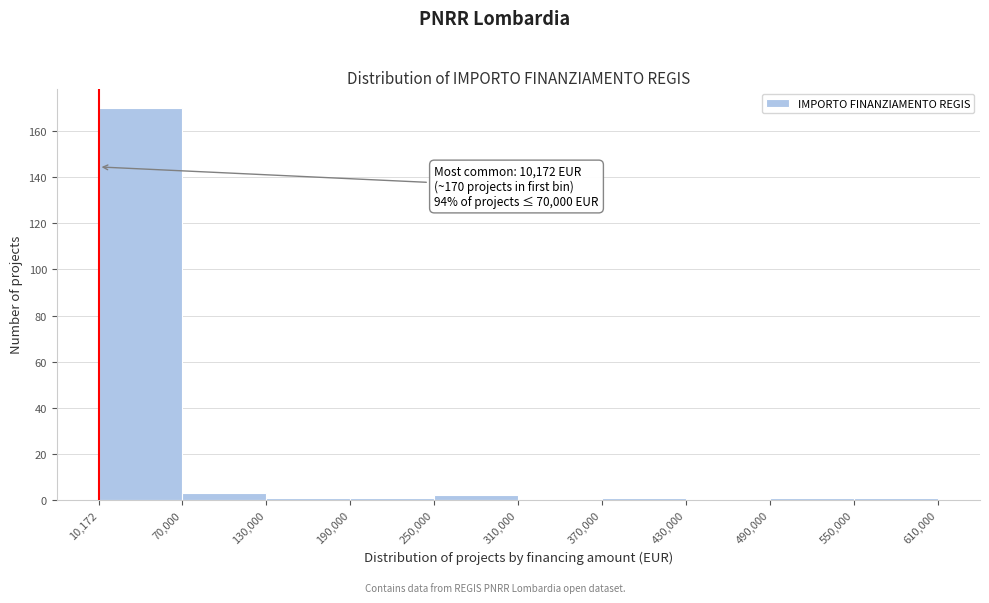

Over which range of the x-axis is the bar tallest?

10,172 to 70,000